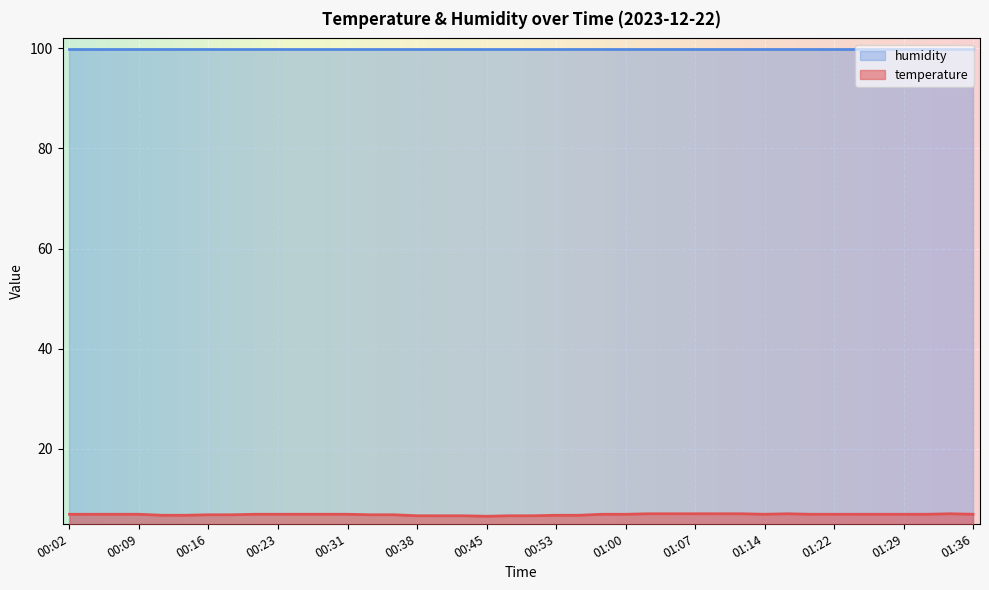

At which label is the value closest to 6?

00:45